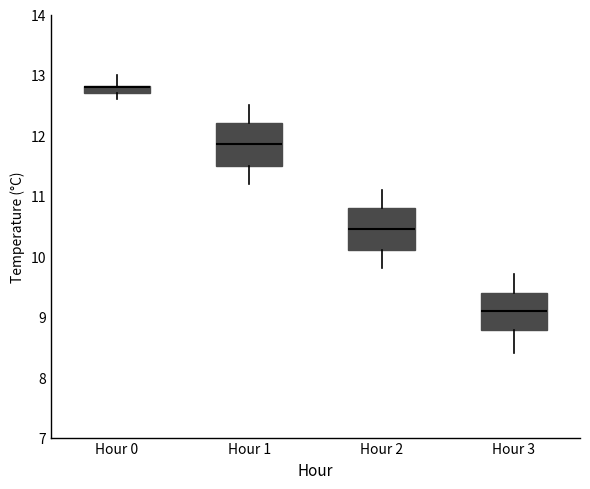

Where does the upper whisker of the box for Hour 2 end on the y-axis? The values are not printed on the chart, so give them approximately, as read against the axis.

11.1